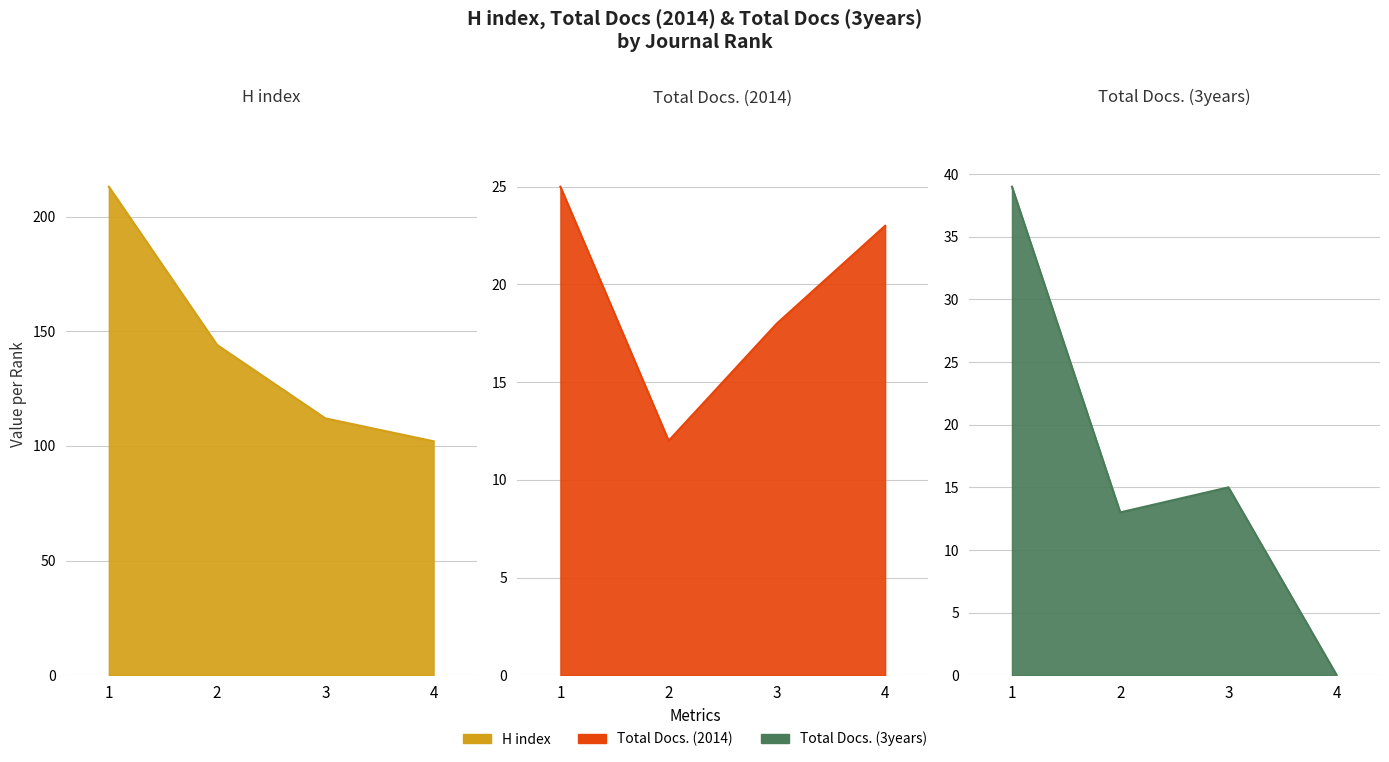

At which label does Total Docs. (2014) reach its peak?

1